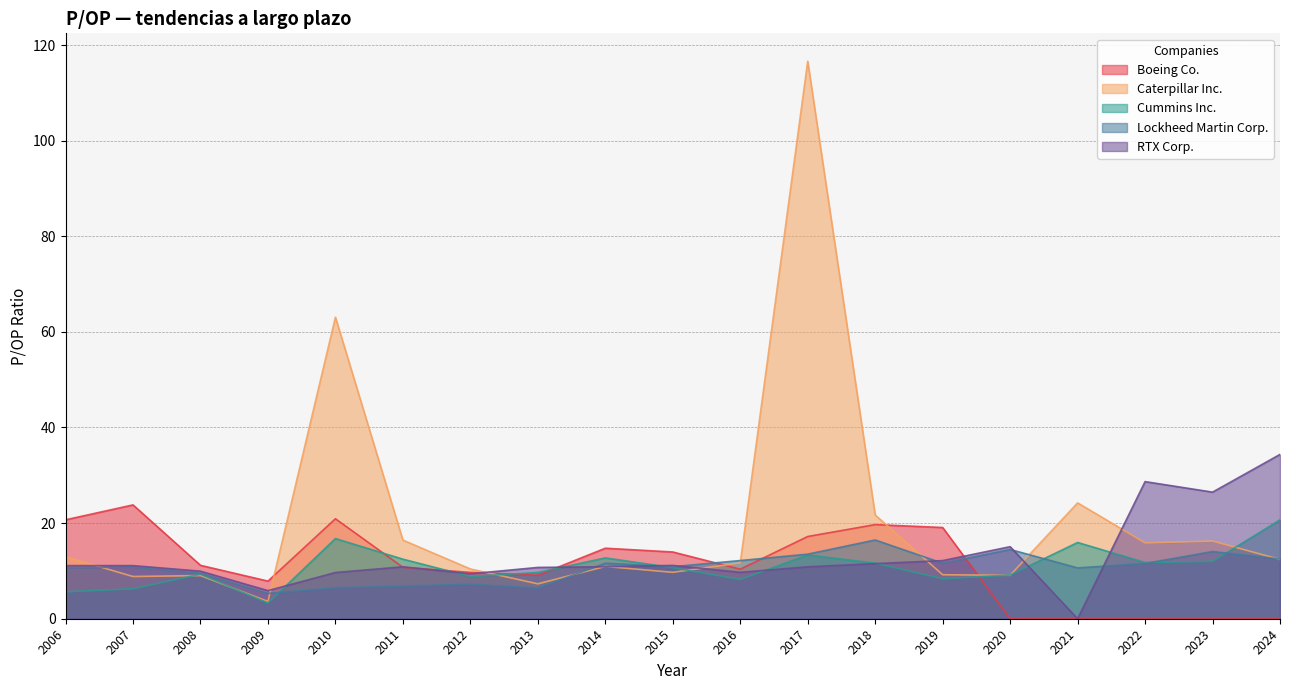

True or false: RTX Corp. has a value of 10.7 at 2013.

True